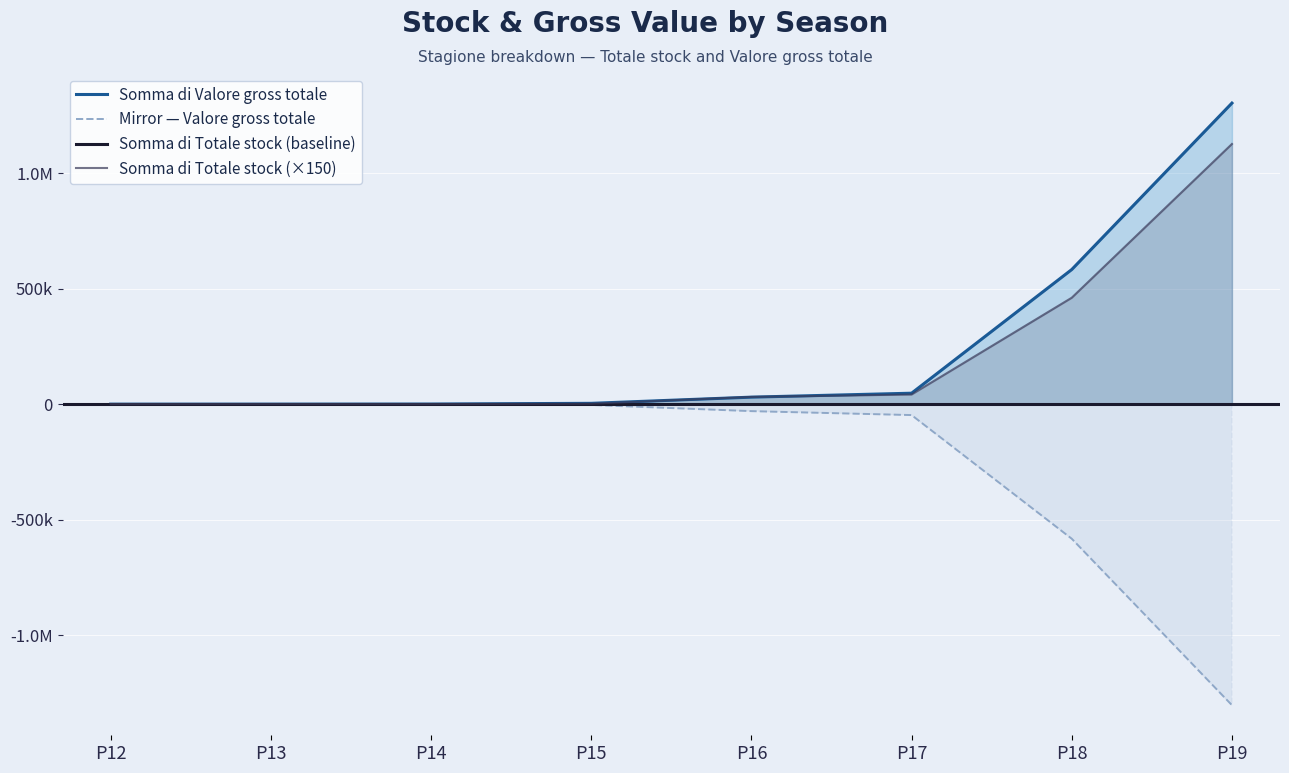

What is the total value across all series at P17?

89195.2